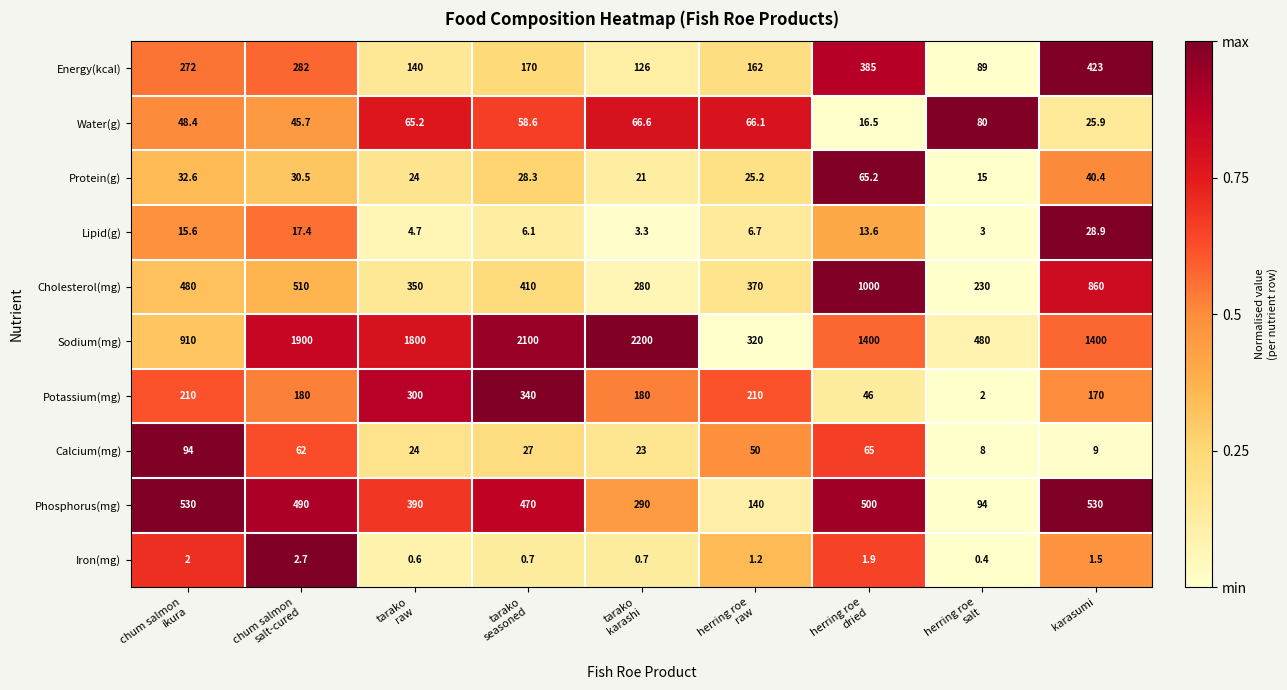

Which series has the largest total across all categories?

Sodium(mg)